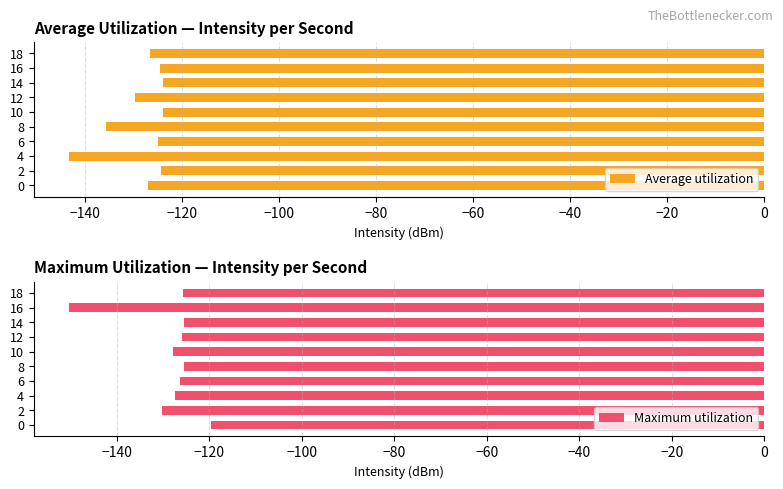

Reading left to right, what are all the values shown in this chart?

Average utilization: -126.9	-124.2	-143.4	-124.9	-135.7	-123.9	-129.6	-123.9	-124.5	-126.6
Maximum utilization: -119.8	-130.3	-127.4	-126.3	-125.5	-127.9	-126.0	-125.6	-150.5	-125.6